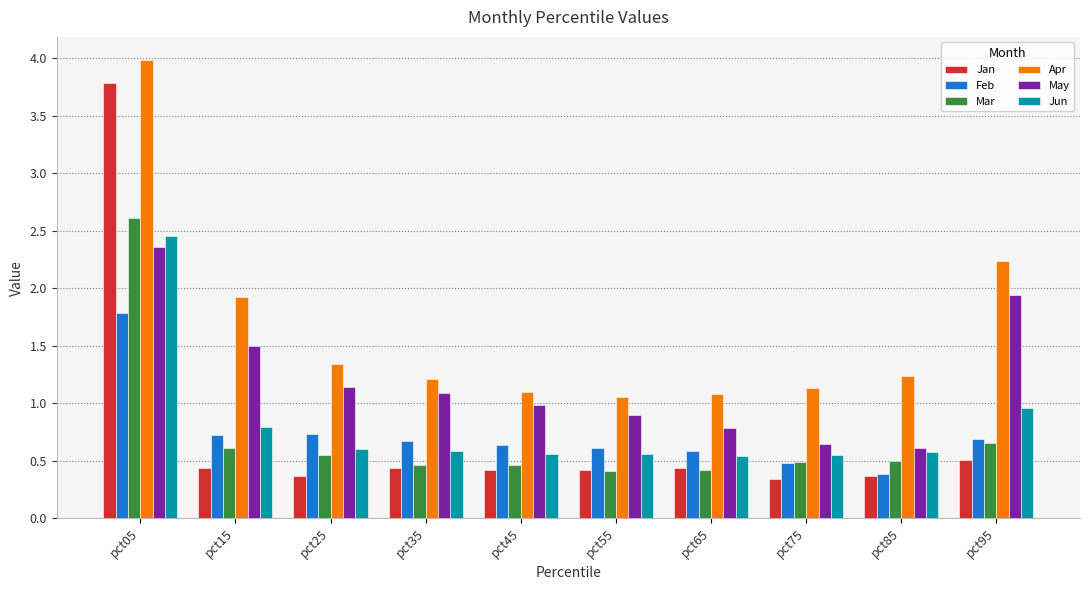

How many data points does each series have?

10